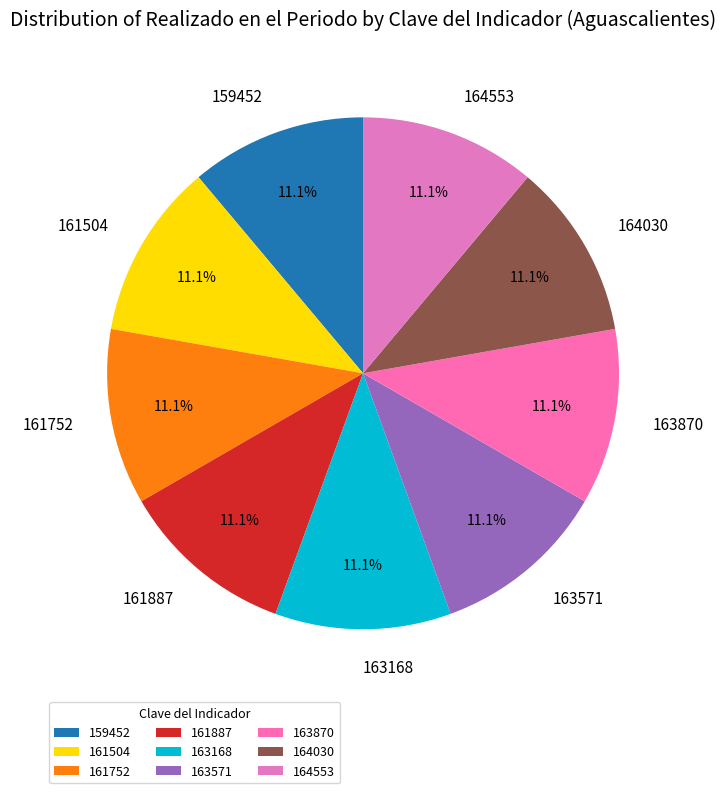

What percentage is the 159452 slice, to the nearest percent?

11%